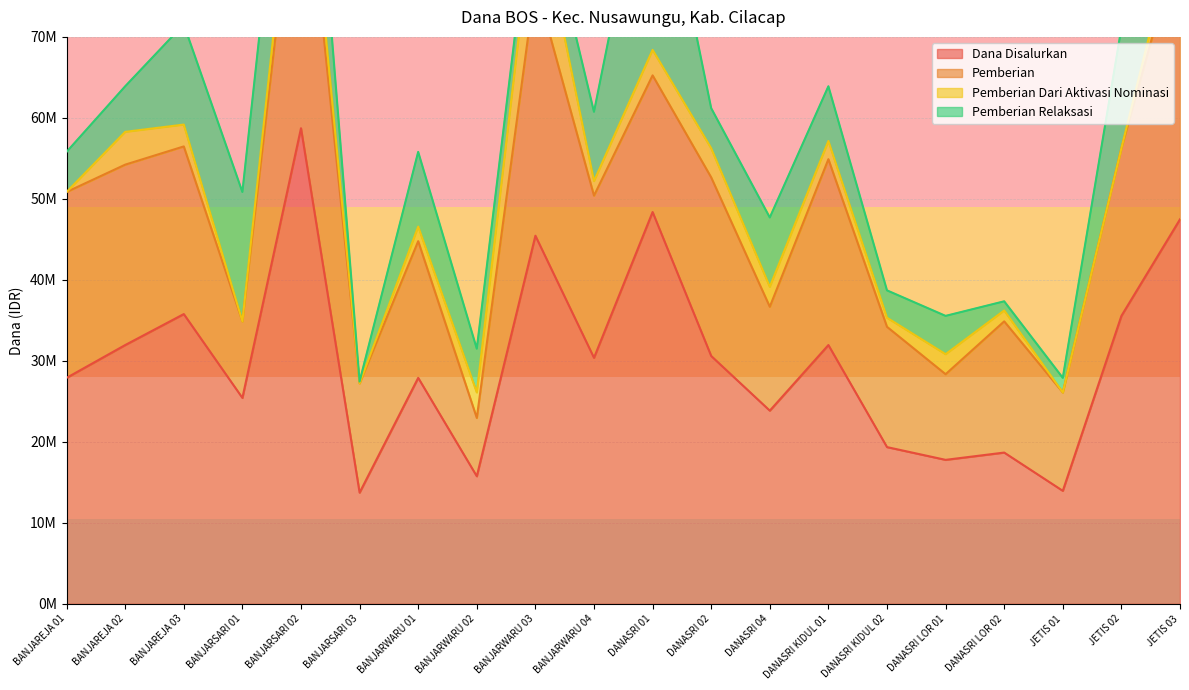

In Dana Disalurkan, how many points are lower than both neighbors (excluding endpoints)?

7